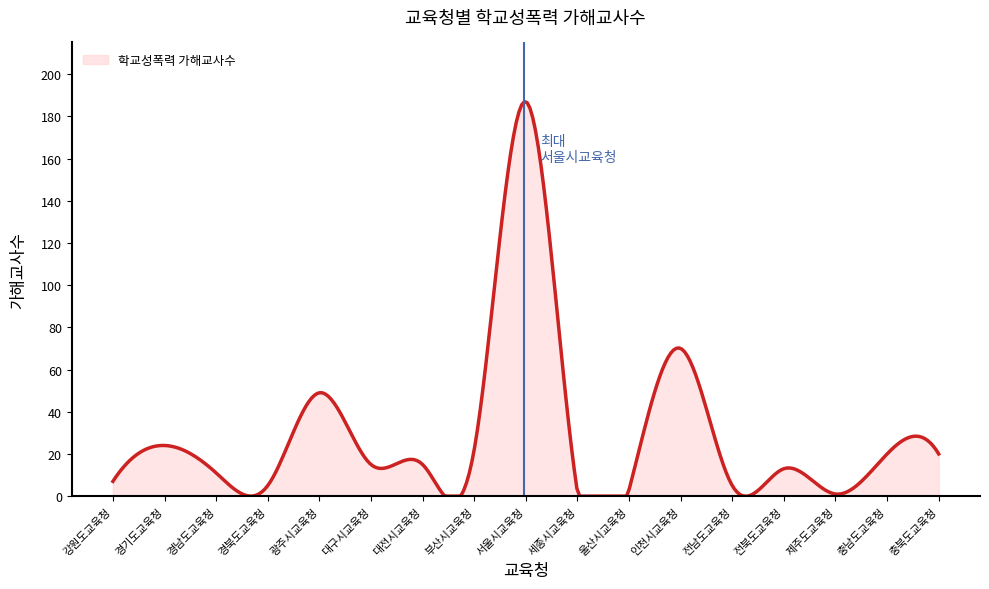

Count the number of categories in the chart.

300